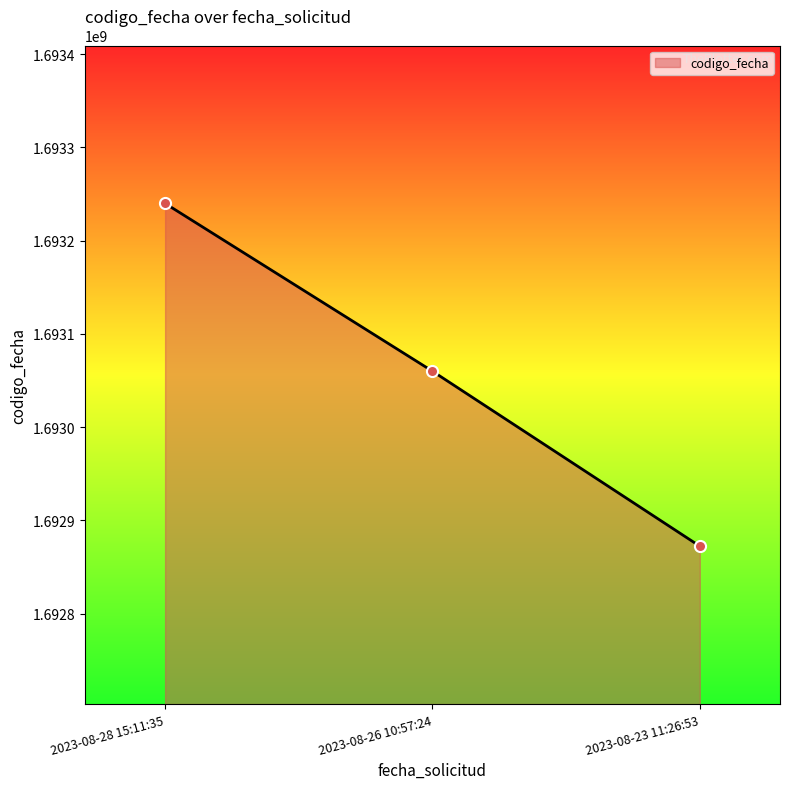

List the labels in order of value, smallest first.

2023-08-23 11:26:53, 2023-08-26 10:57:24, 2023-08-28 15:11:35